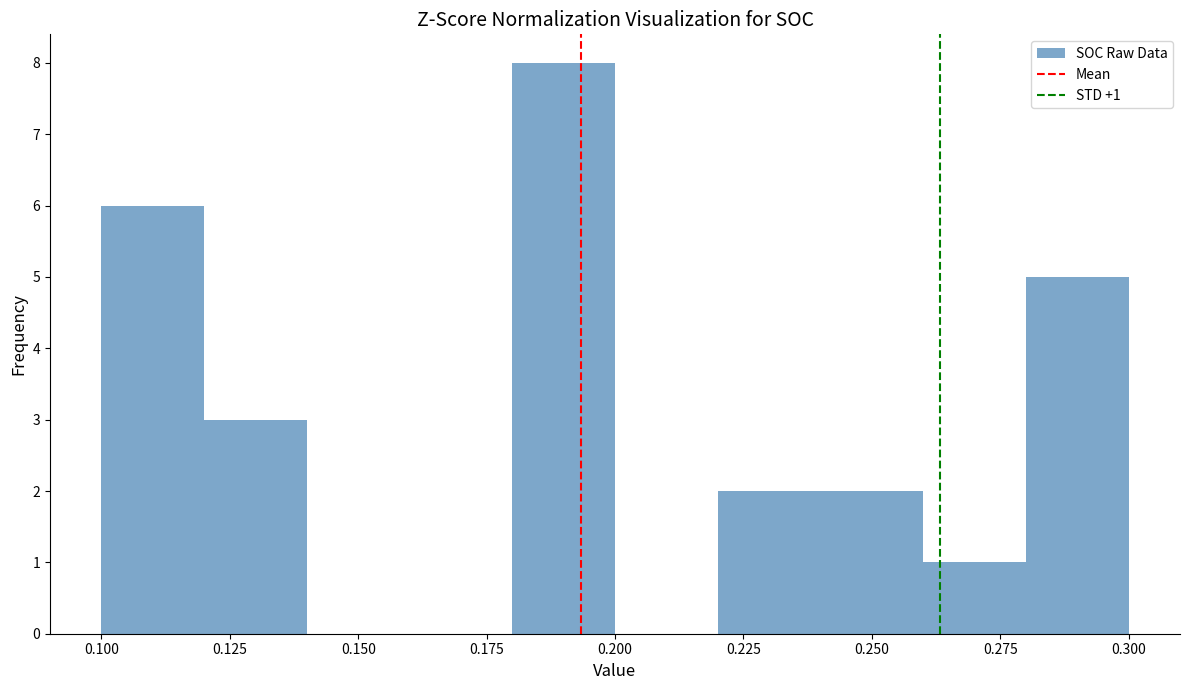

Which range on the x-axis has the tallest bar?

0.18 to 0.20